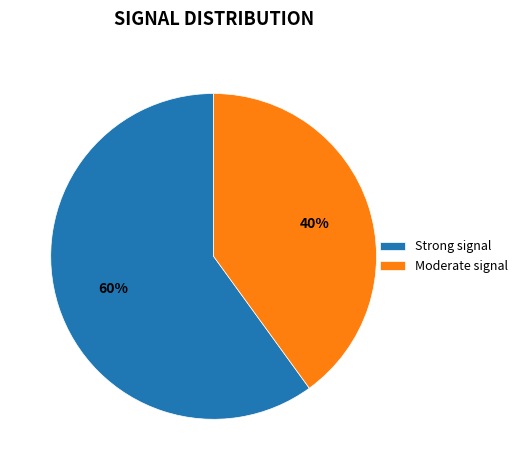

To the nearest percent, what is the average slice percentage?

50%